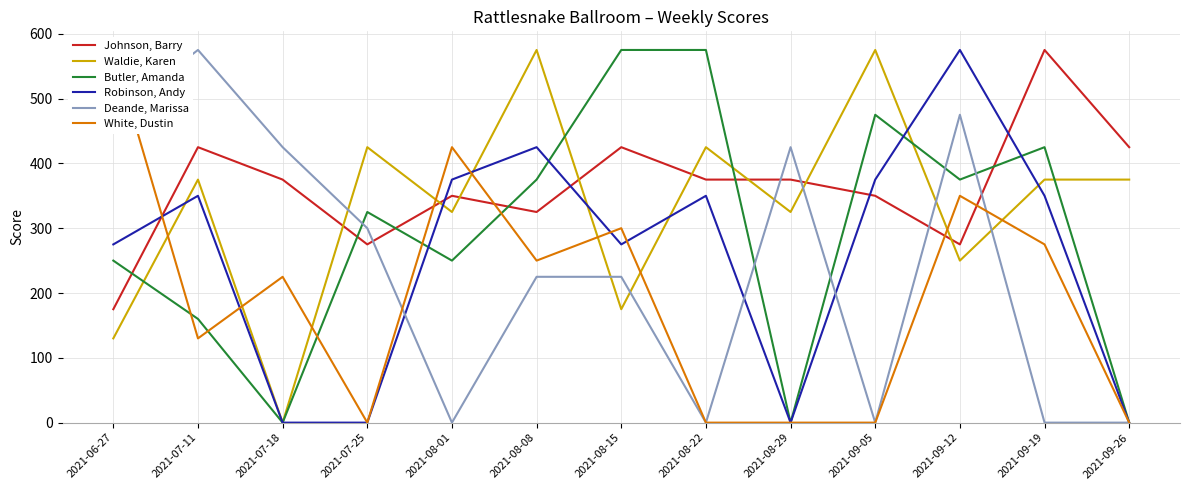

Does the chart have visible grid lines?

Yes